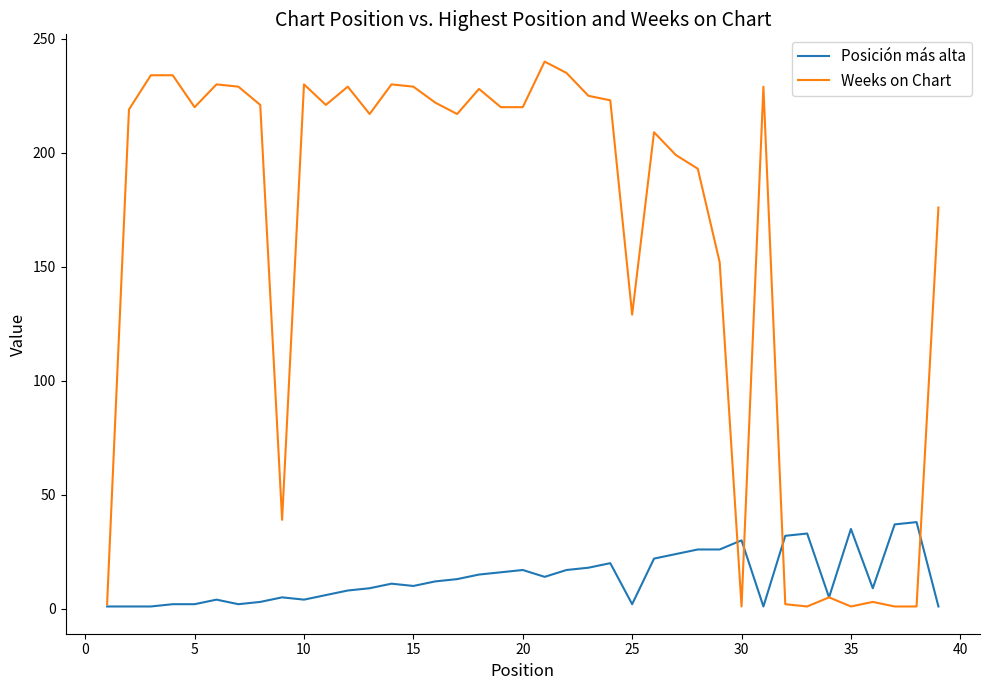

Rank the series by their average value, from lowest to highest.

Posición más alta, Weeks on Chart